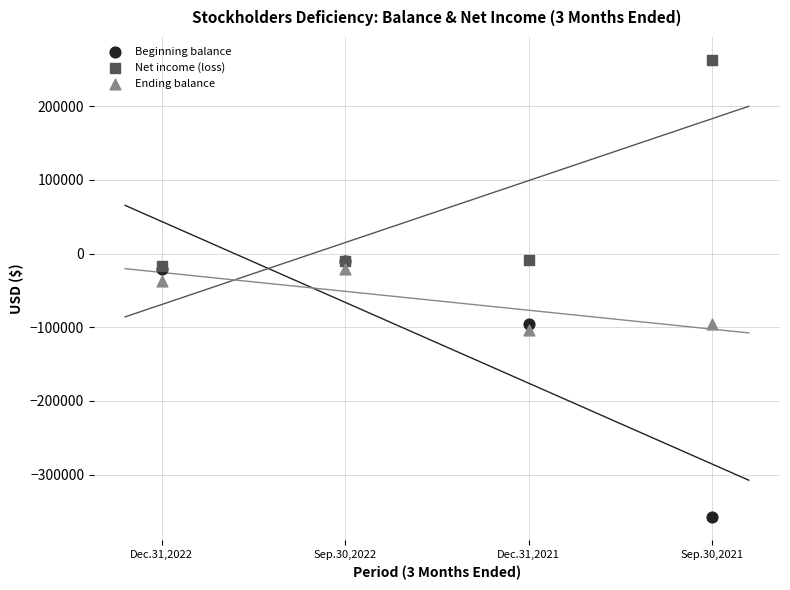

In the Ending balance series, what Y value is closest to -62007?

-37312